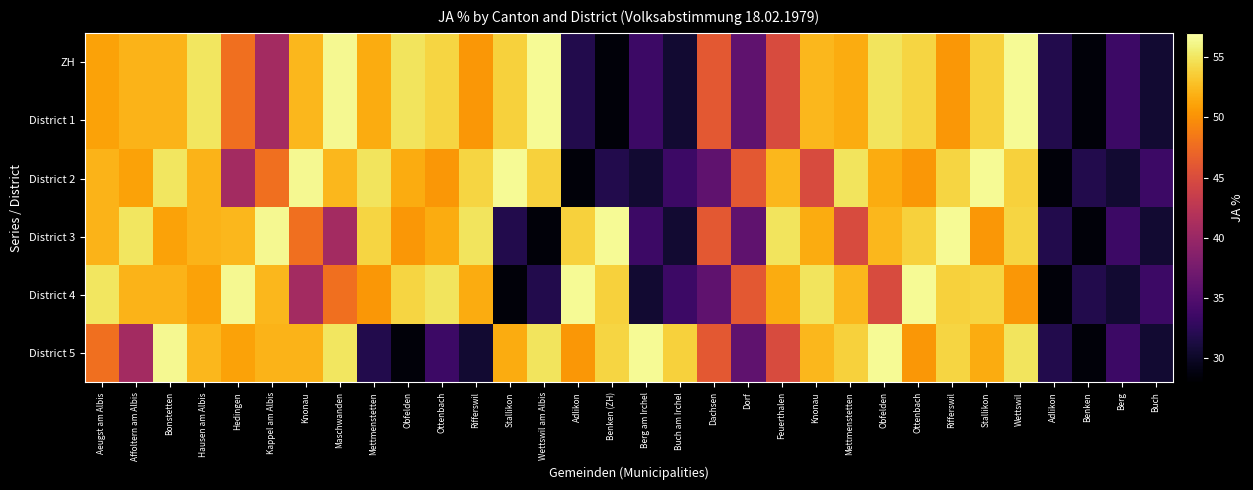

Reading left to right, extract all data points from this chart.

ZH: Aeugst am Albis=51.0	Affoltern am Albis=52.0	Bonstetten=52.1	Hausen am Albis=55.0	Hedingen=47.8	Kappel am Albis=40.8	Knonau=52.3	Maschwanden=56.4	Mettmenstetten=51.6	Obfelden=54.9	Ottenbach=54.0	Rifferswil=50.3	Stallikon=53.8	Wettswil am Albis=56.4	Adlikon=31.8	Benken (ZH)=28.5	Berg am Irchel=33.5	Buch am Irchel=30.6	Dachsen=46.0	Dorf=35.9	Feuerthalen=44.9	Knonau=52.3	Mettmenstetten=51.6	Obfelden=54.9	Ottenbach=54.0	Rifferswil=50.3	Stallikon=53.8	Wettswil=56.4	Adlikon=31.8	Benken=28.5	Berg=33.5	Buch=30.6
District 1: Aeugst am Albis=51.0	Affoltern am Albis=52.0	Bonstetten=52.1	Hausen am Albis=55.0	Hedingen=47.8	Kappel am Albis=40.8	Knonau=52.3	Maschwanden=56.4	Mettmenstetten=51.6	Obfelden=54.9	Ottenbach=54.0	Rifferswil=50.3	Stallikon=53.8	Wettswil am Albis=56.4	Adlikon=31.8	Benken (ZH)=28.5	Berg am Irchel=33.5	Buch am Irchel=30.6	Dachsen=46.0	Dorf=35.9	Feuerthalen=44.9	Knonau=52.3	Mettmenstetten=51.6	Obfelden=54.9	Ottenbach=54.0	Rifferswil=50.3	Stallikon=53.8	Wettswil=56.4	Adlikon=31.8	Benken=28.5	Berg=33.5	Buch=30.6
District 2: Aeugst am Albis=52.0	Affoltern am Albis=51.0	Bonstetten=55.0	Hausen am Albis=52.1	Hedingen=40.8	Kappel am Albis=47.8	Knonau=56.4	Maschwanden=52.3	Mettmenstetten=54.9	Obfelden=51.6	Ottenbach=50.3	Rifferswil=54.0	Stallikon=56.4	Wettswil am Albis=53.8	Adlikon=28.5	Benken (ZH)=31.8	Berg am Irchel=30.6	Buch am Irchel=33.5	Dachsen=35.9	Dorf=46.0	Feuerthalen=52.3	Knonau=44.9	Mettmenstetten=54.9	Obfelden=51.6	Ottenbach=50.3	Rifferswil=54.0	Stallikon=56.4	Wettswil=53.8	Adlikon=28.5	Benken=31.8	Berg=30.6	Buch=33.5
District 3: Aeugst am Albis=52.1	Affoltern am Albis=55.0	Bonstetten=51.0	Hausen am Albis=52.0	Hedingen=52.3	Kappel am Albis=56.4	Knonau=47.8	Maschwanden=40.8	Mettmenstetten=54.0	Obfelden=50.3	Ottenbach=51.6	Rifferswil=54.9	Stallikon=31.8	Wettswil am Albis=28.5	Adlikon=53.8	Benken (ZH)=56.4	Berg am Irchel=33.5	Buch am Irchel=30.6	Dachsen=46.0	Dorf=35.9	Feuerthalen=54.9	Knonau=51.6	Mettmenstetten=44.9	Obfelden=52.3	Ottenbach=53.8	Rifferswil=56.4	Stallikon=50.3	Wettswil=54.0	Adlikon=31.8	Benken=28.5	Berg=33.5	Buch=30.6
District 4: Aeugst am Albis=55.0	Affoltern am Albis=52.1	Bonstetten=52.0	Hausen am Albis=51.0	Hedingen=56.4	Kappel am Albis=52.3	Knonau=40.8	Maschwanden=47.8	Mettmenstetten=50.3	Obfelden=54.0	Ottenbach=54.9	Rifferswil=51.6	Stallikon=28.5	Wettswil am Albis=31.8	Adlikon=56.4	Benken (ZH)=53.8	Berg am Irchel=30.6	Buch am Irchel=33.5	Dachsen=35.9	Dorf=46.0	Feuerthalen=51.6	Knonau=54.9	Mettmenstetten=52.3	Obfelden=44.9	Ottenbach=56.4	Rifferswil=53.8	Stallikon=54.0	Wettswil=50.3	Adlikon=28.5	Benken=31.8	Berg=30.6	Buch=33.5
District 5: Aeugst am Albis=47.8	Affoltern am Albis=40.8	Bonstetten=56.4	Hausen am Albis=52.3	Hedingen=51.0	Kappel am Albis=52.0	Knonau=52.1	Maschwanden=55.0	Mettmenstetten=31.8	Obfelden=28.5	Ottenbach=33.5	Rifferswil=30.6	Stallikon=51.6	Wettswil am Albis=54.9	Adlikon=50.3	Benken (ZH)=54.0	Berg am Irchel=56.4	Buch am Irchel=53.8	Dachsen=46.0	Dorf=35.9	Feuerthalen=44.9	Knonau=52.3	Mettmenstetten=53.8	Obfelden=56.4	Ottenbach=50.3	Rifferswil=54.0	Stallikon=51.6	Wettswil=54.9	Adlikon=31.8	Benken=28.5	Berg=33.5	Buch=30.6